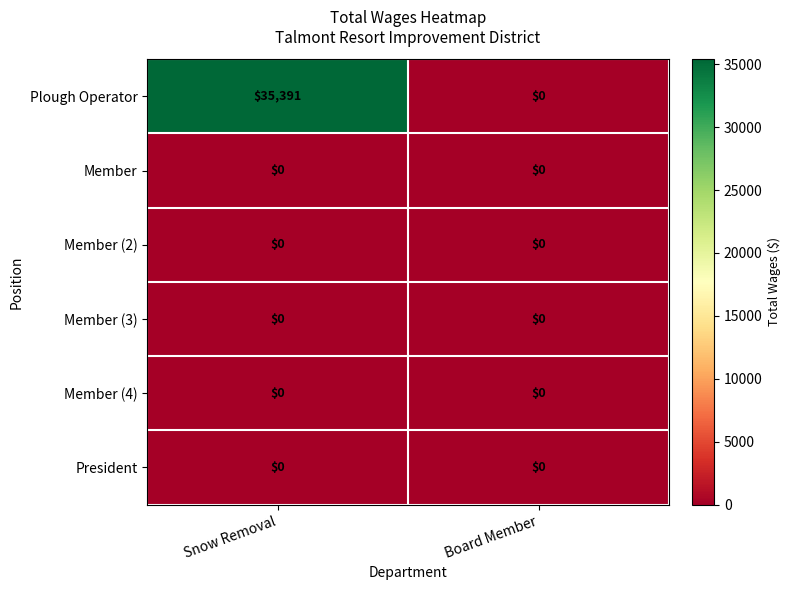

At how many categories does at least one series exceed 166?

1